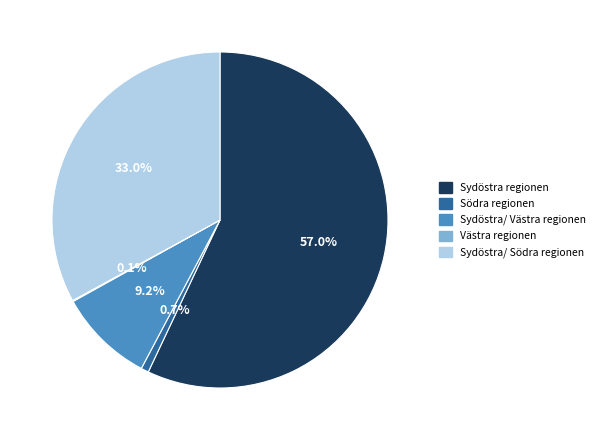

Which category has the biggest portion of the pie?

Sydöstra regionen